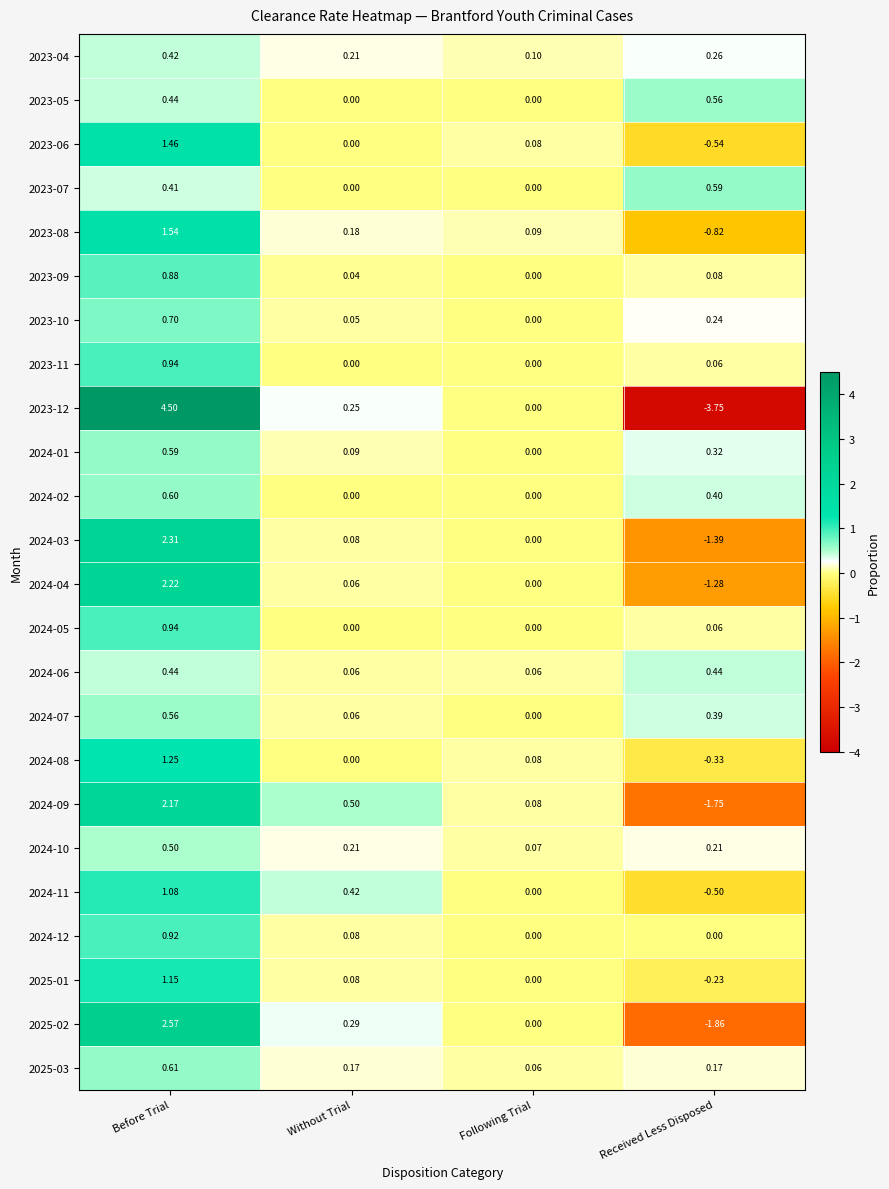

List the labels in order of 2024-08 value, smallest first.

Received Less Disposed, Without Trial, Following Trial, Before Trial